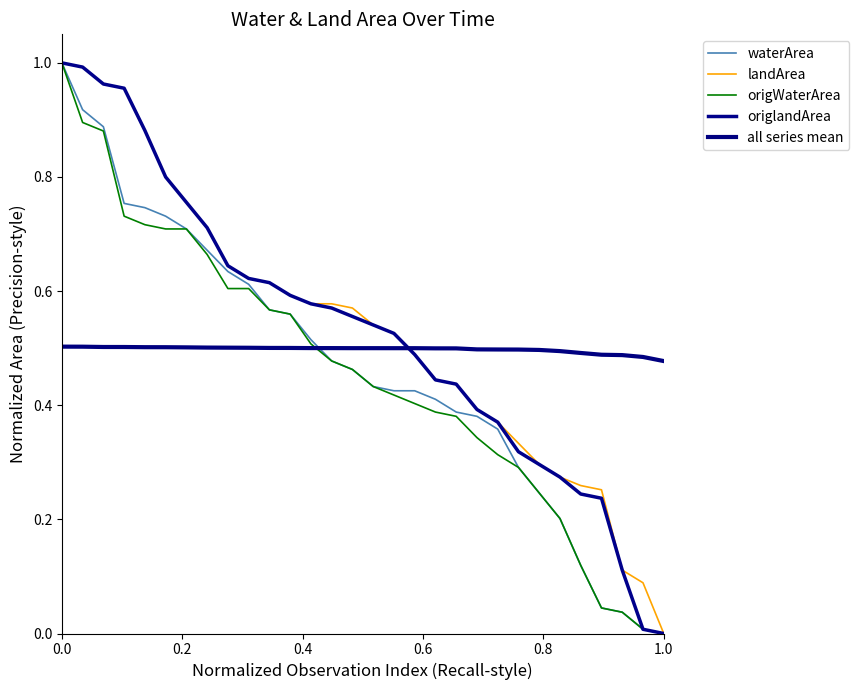

True or false: origlandArea and landArea intersect in this chart.

False